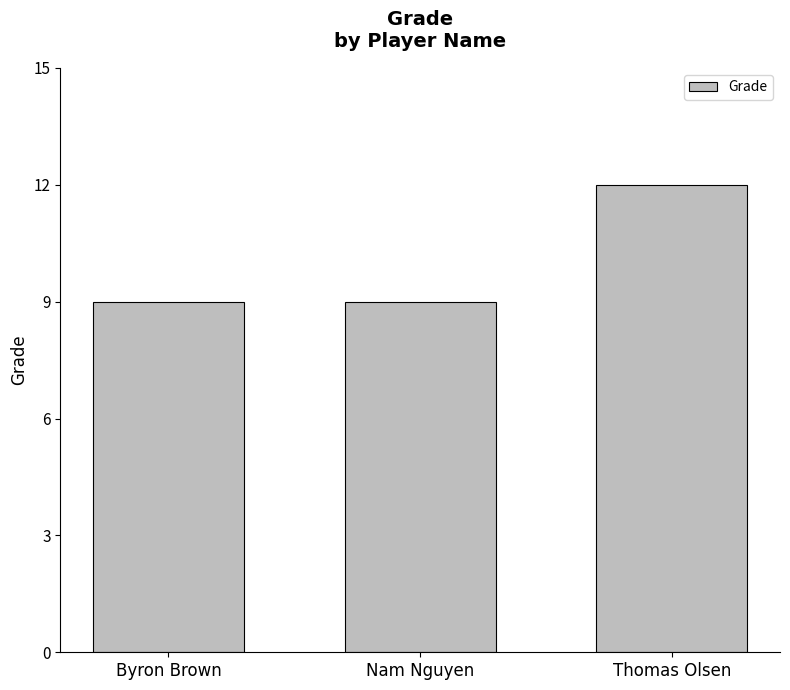

What is the value of the 2nd bar from the left?

9